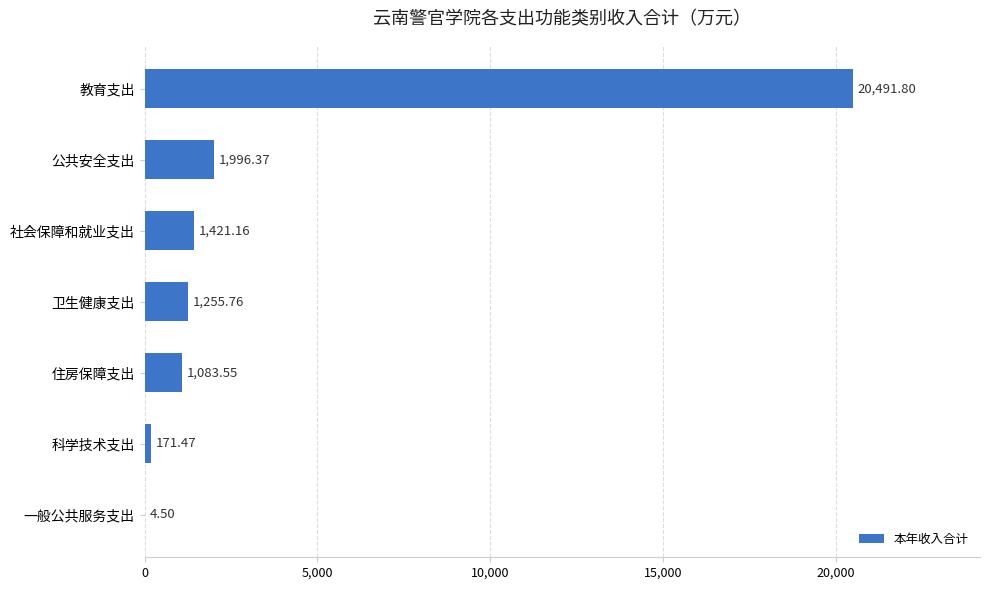

At which label is the value closest to 10248?

公共安全支出